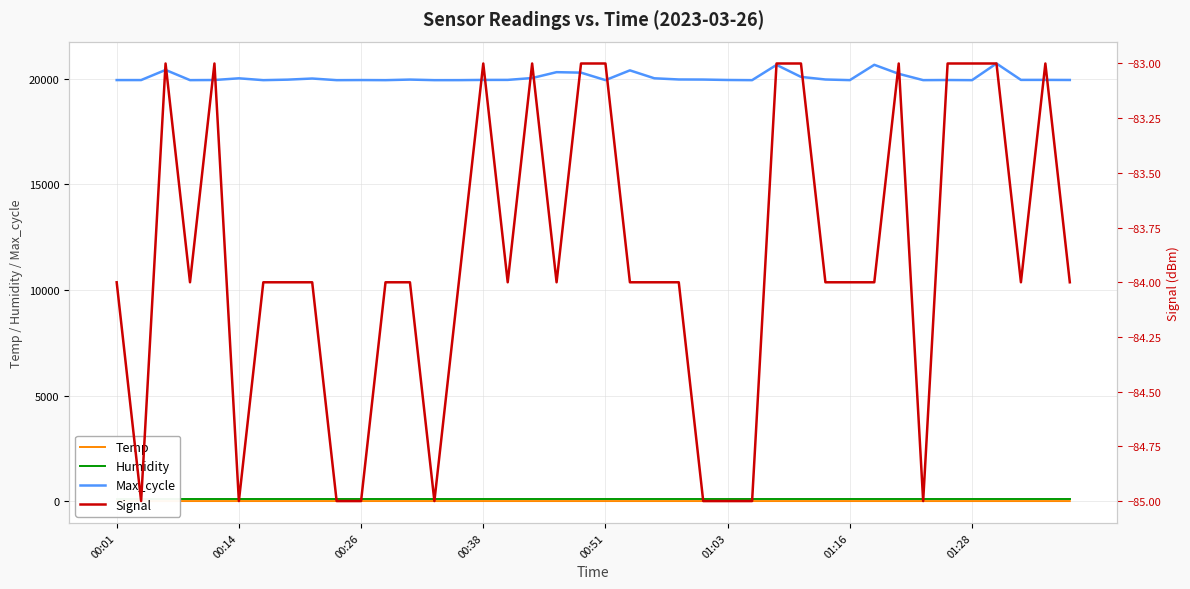

What is the highest value of the Temp series?

8.0